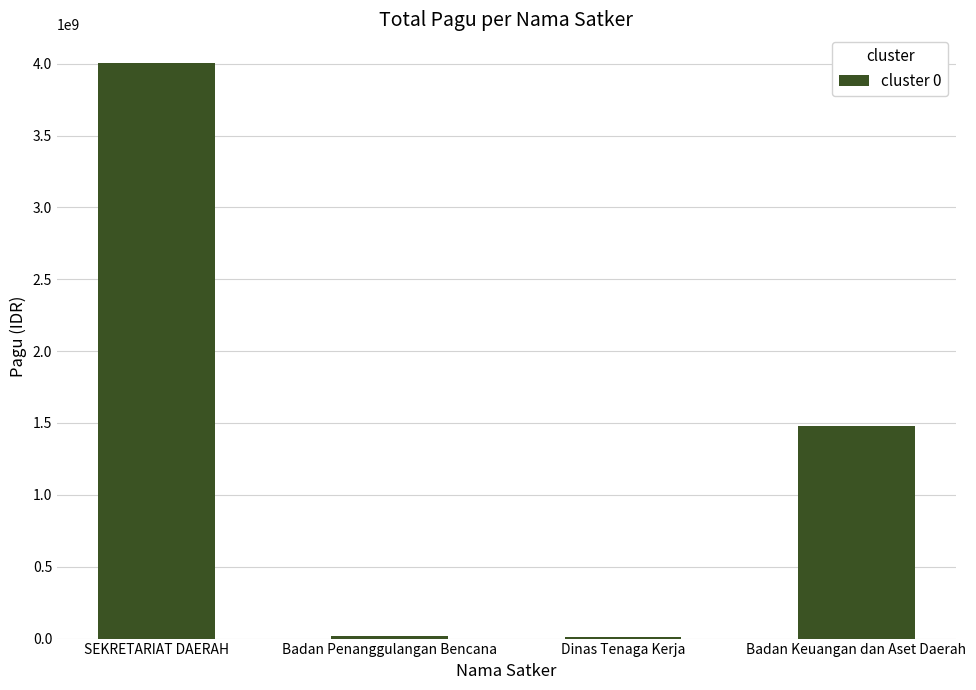

What is the sum of all values?

5510286952